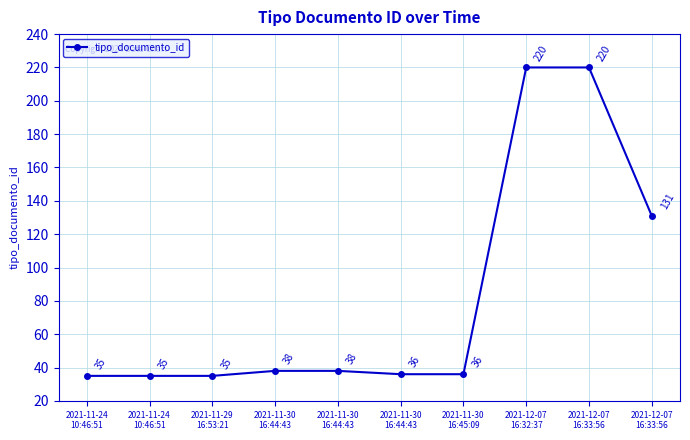

True or false: the data shows 13 at 2021-11-30
16:44:43.

False